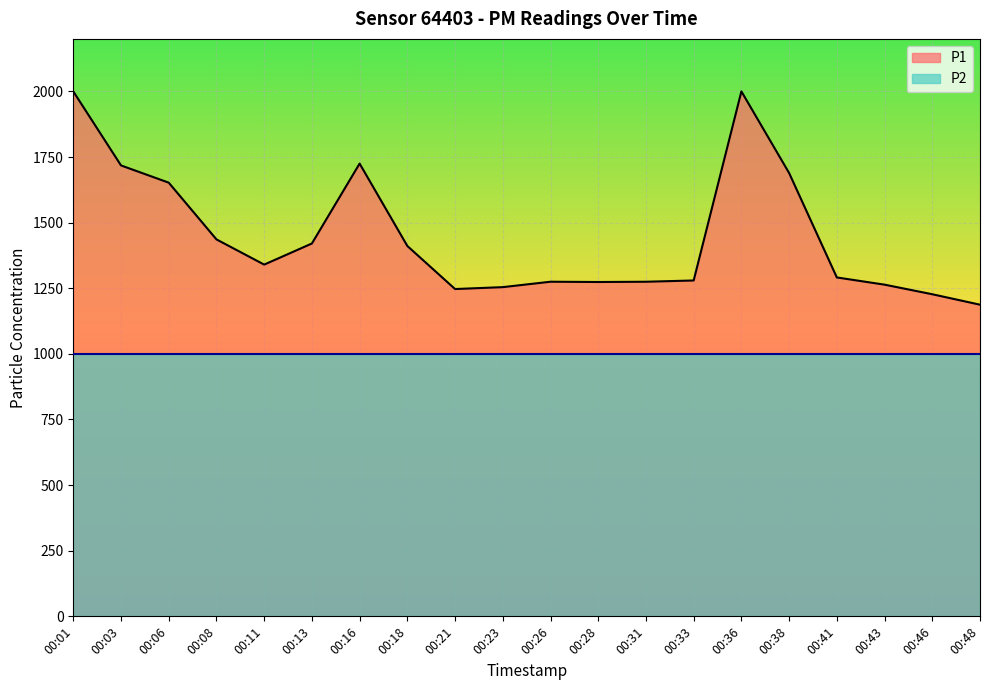

Which category has the lowest value across all series?

00:48